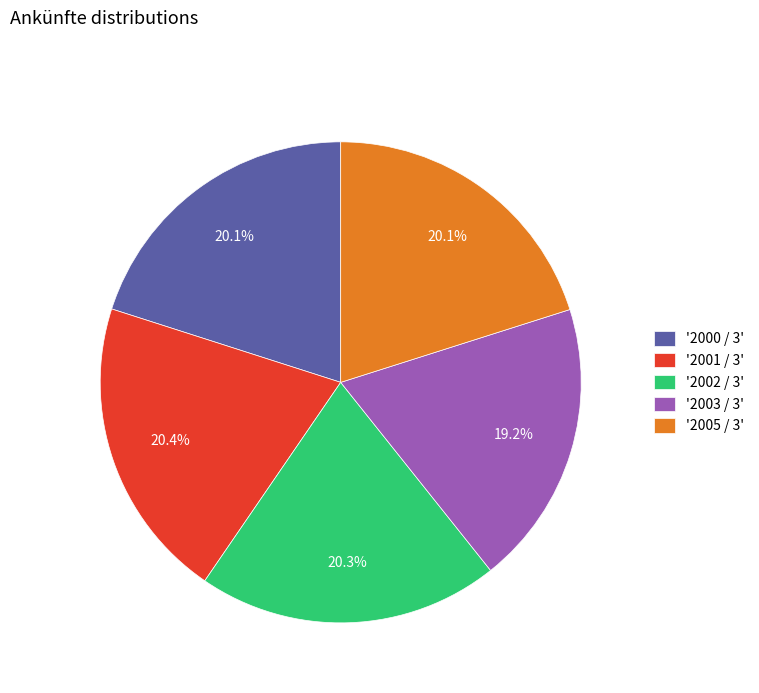

Combined, do '2005 / 3' and '2003 / 3' account for over 50%?

No